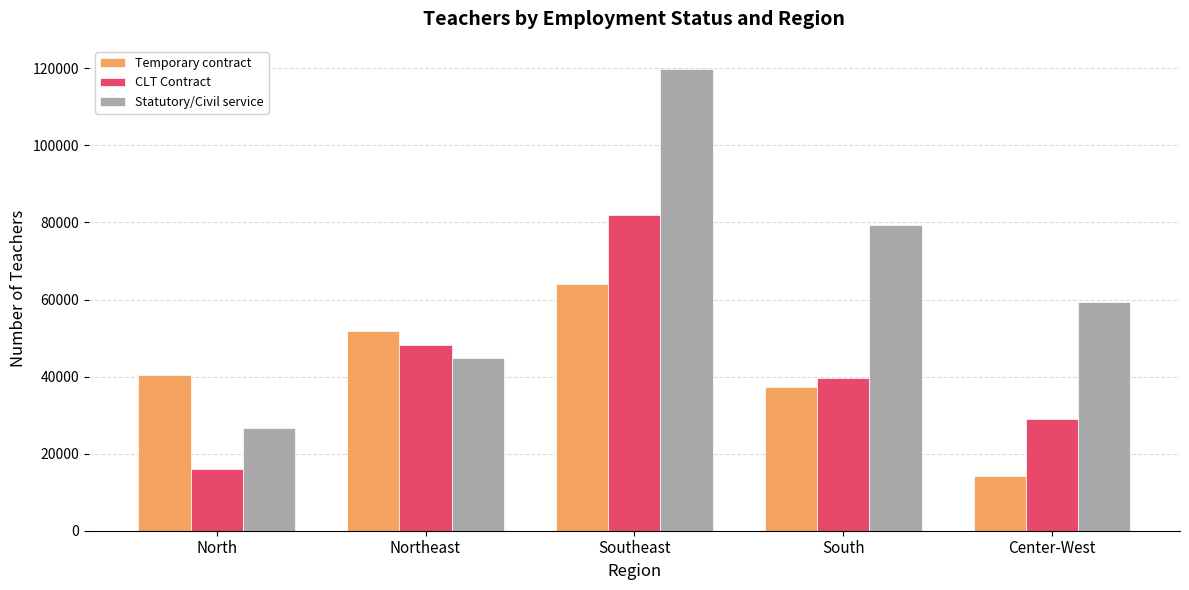

Which category has the highest value across all series?

Southeast